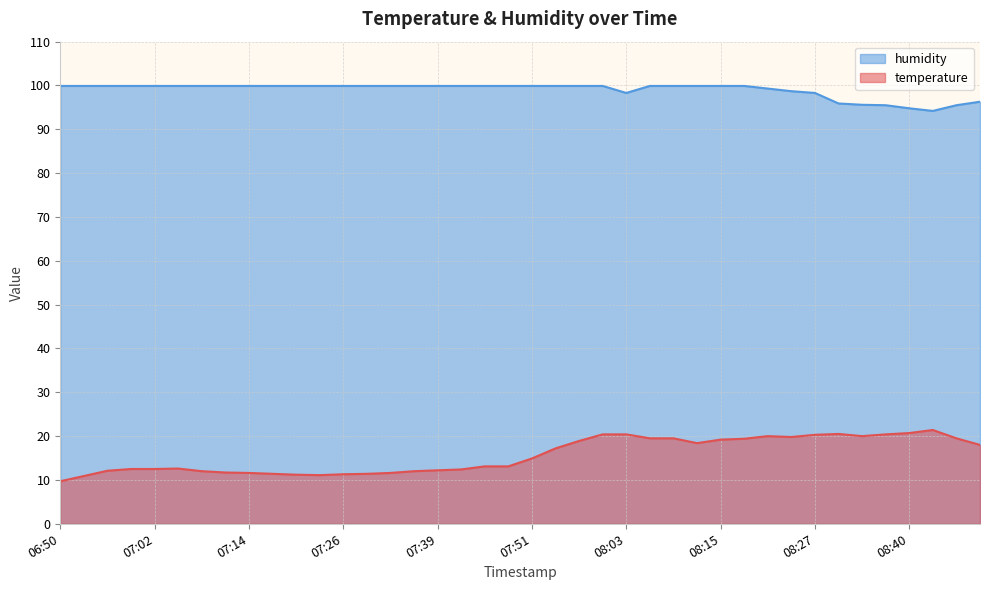

Between 07:08 and 08:15, which is larger?

08:15